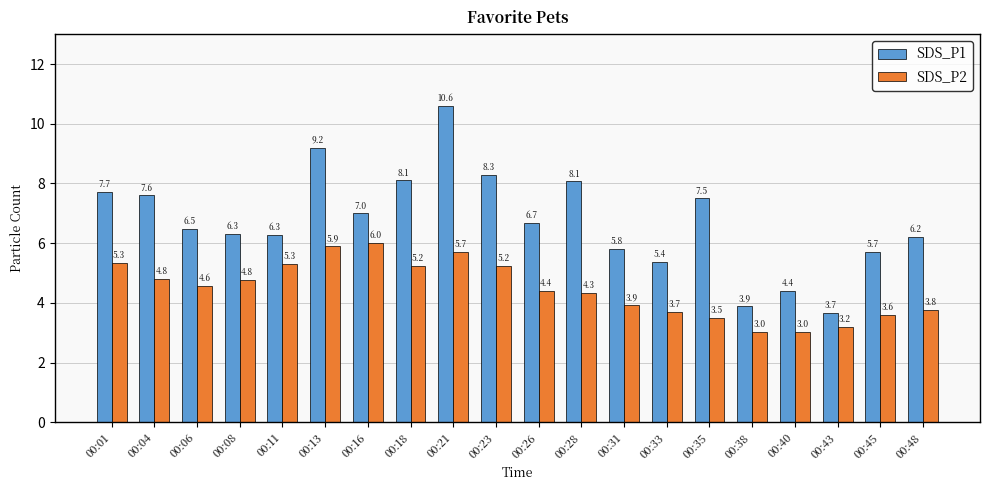

Reading left to right, extract all data points from this chart.

SDS_P1: 00:01=7.7	00:04=7.6	00:06=6.5	00:08=6.3	00:11=6.3	00:13=9.2	00:16=7.0	00:18=8.1	00:21=10.6	00:23=8.3	00:26=6.7	00:28=8.1	00:31=5.8	00:33=5.4	00:35=7.5	00:38=3.9	00:40=4.4	00:43=3.7	00:45=5.7	00:48=6.2
SDS_P2: 00:01=5.3	00:04=4.8	00:06=4.6	00:08=4.8	00:11=5.3	00:13=5.9	00:16=6.0	00:18=5.2	00:21=5.7	00:23=5.2	00:26=4.4	00:28=4.3	00:31=3.9	00:33=3.7	00:35=3.5	00:38=3.0	00:40=3.0	00:43=3.2	00:45=3.6	00:48=3.8